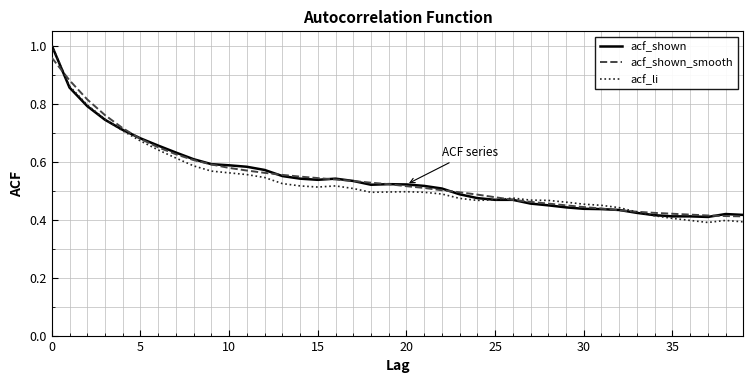

Which series has the largest range (max minus min)?

acf_li